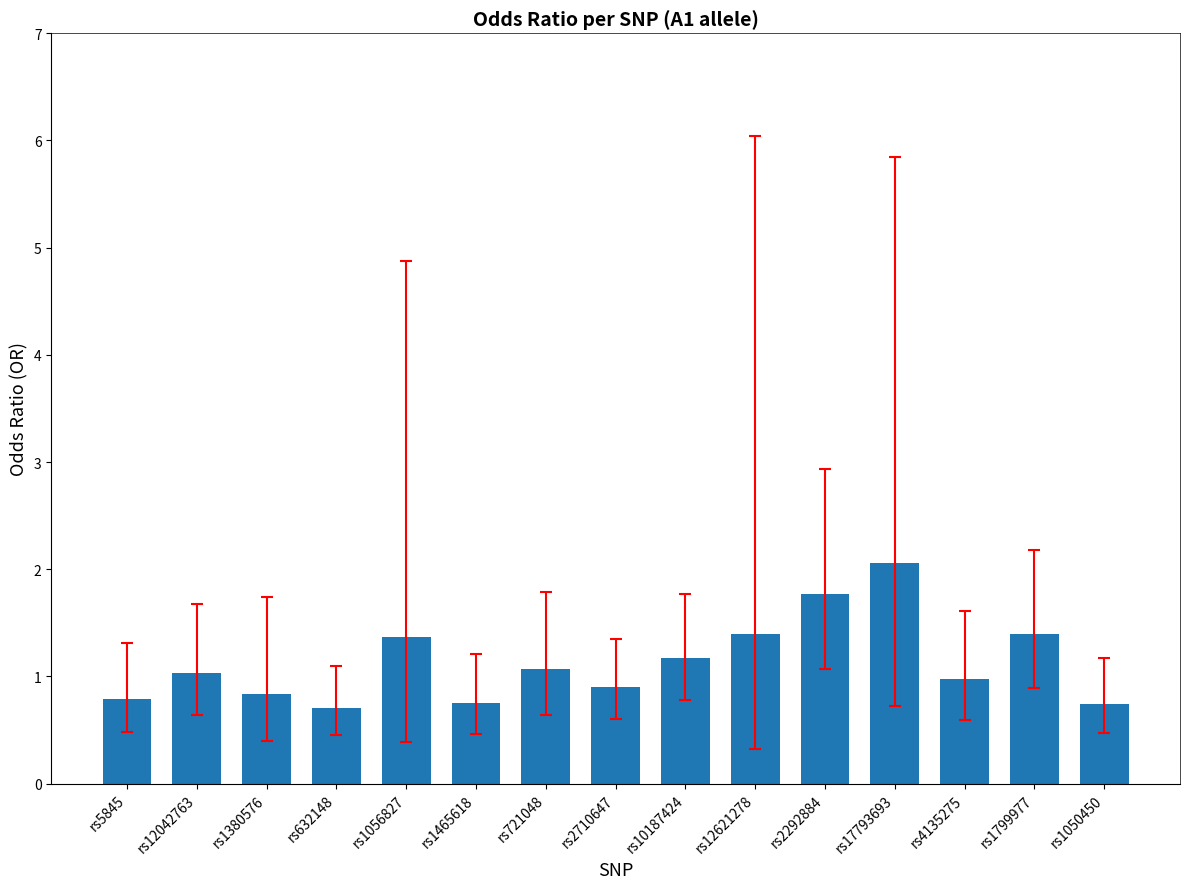

What is the label of the 9th bar from the left?

rs10187424